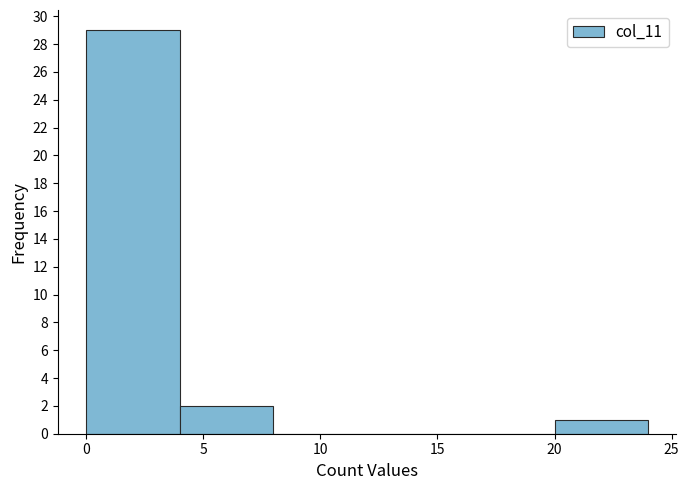

What is the height of the bar covering 20 to 24 on the x-axis? The values are not printed on the chart, so give them approximately, as read against the axis.

1